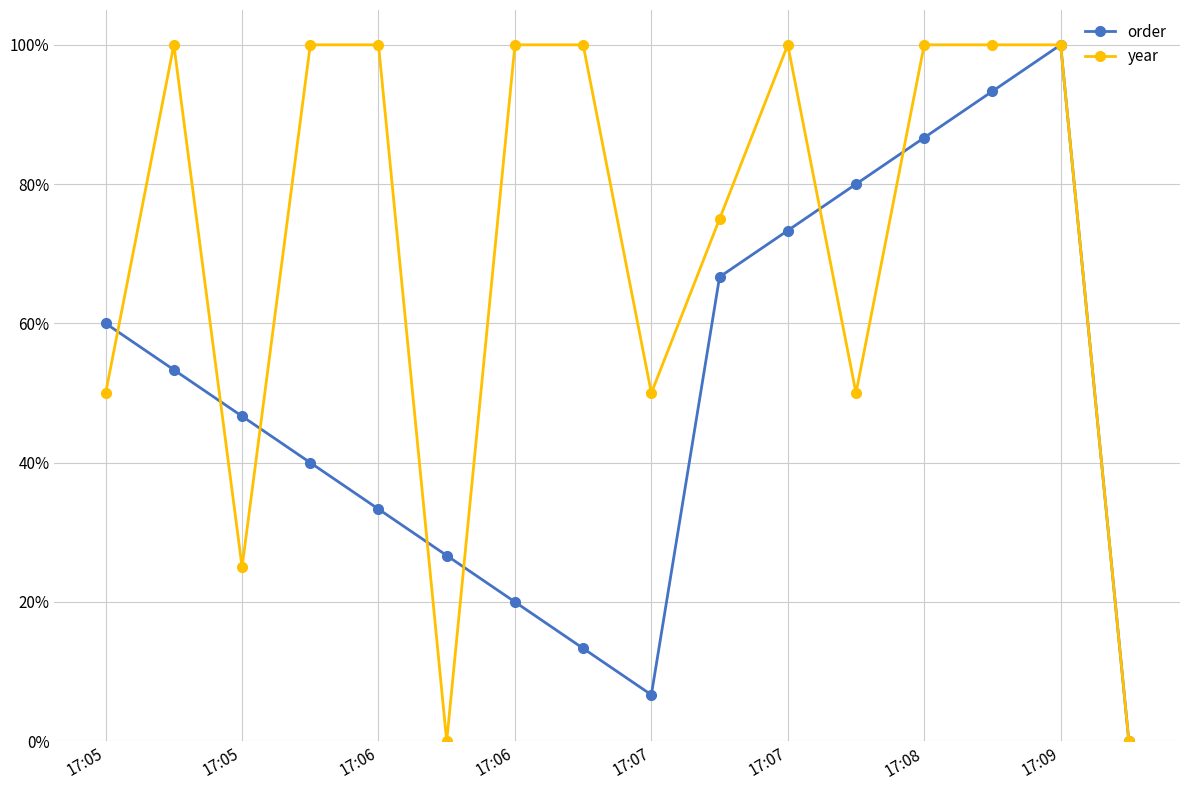

True or false: order and year cross at least once.

True